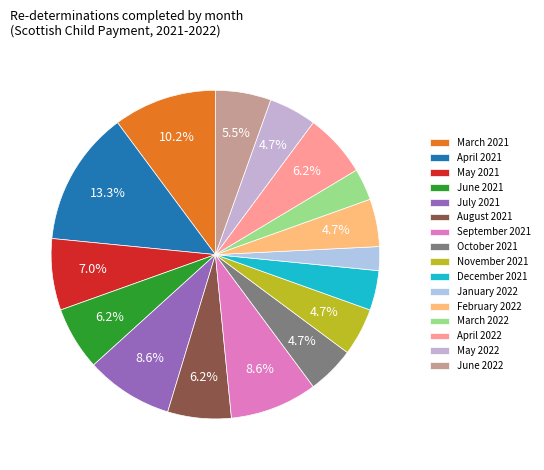

Which slice is the smallest?

January 2022